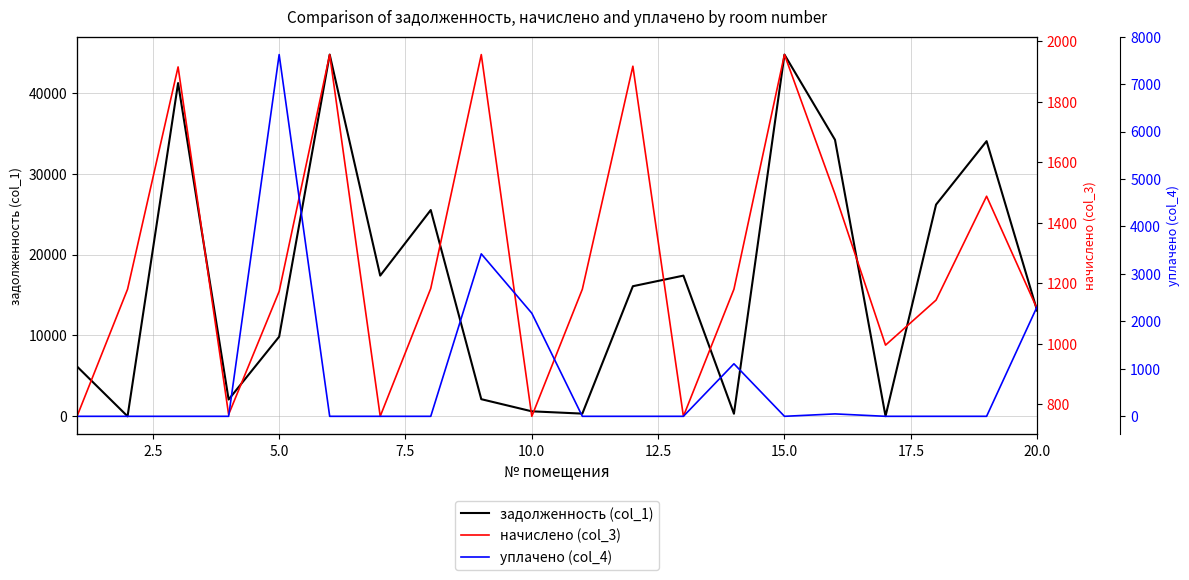

Is the value of уплачено (col_4) at 12 greater than the value of начислено (col_3) at 0.0?

No